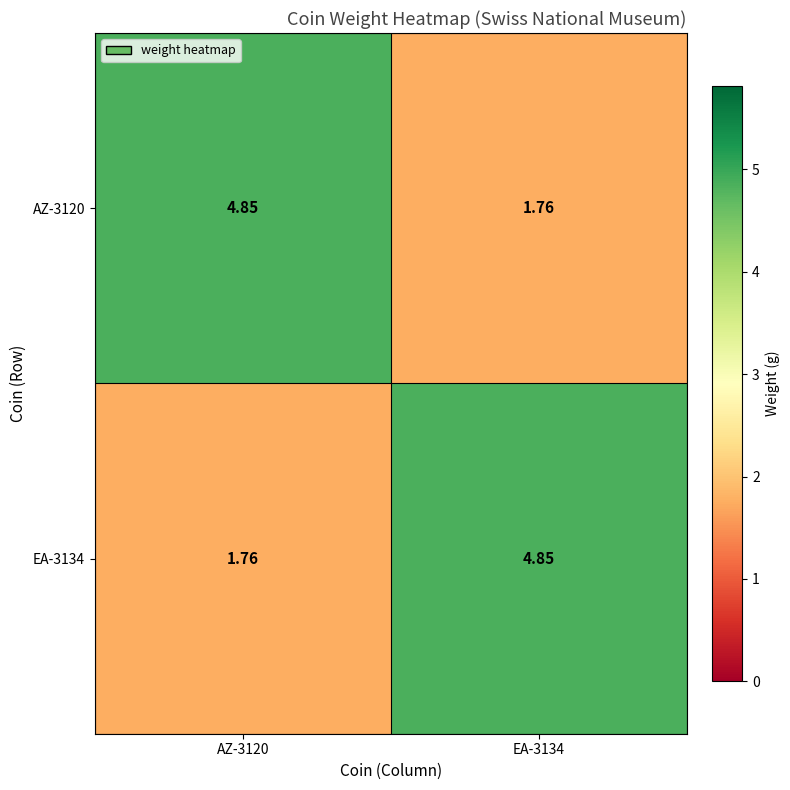

Is the value of EA-3134 at AZ-3120 greater than the value of AZ-3120 at AZ-3120?

No